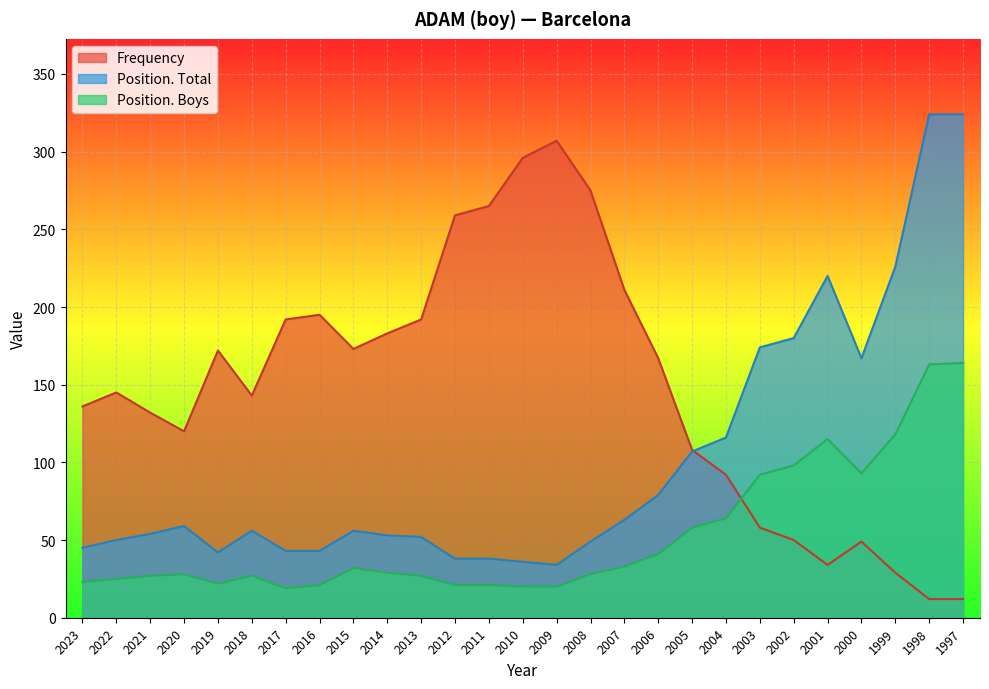

Between 2022 and 2003, which series saw the biggest shift?

Position. Total